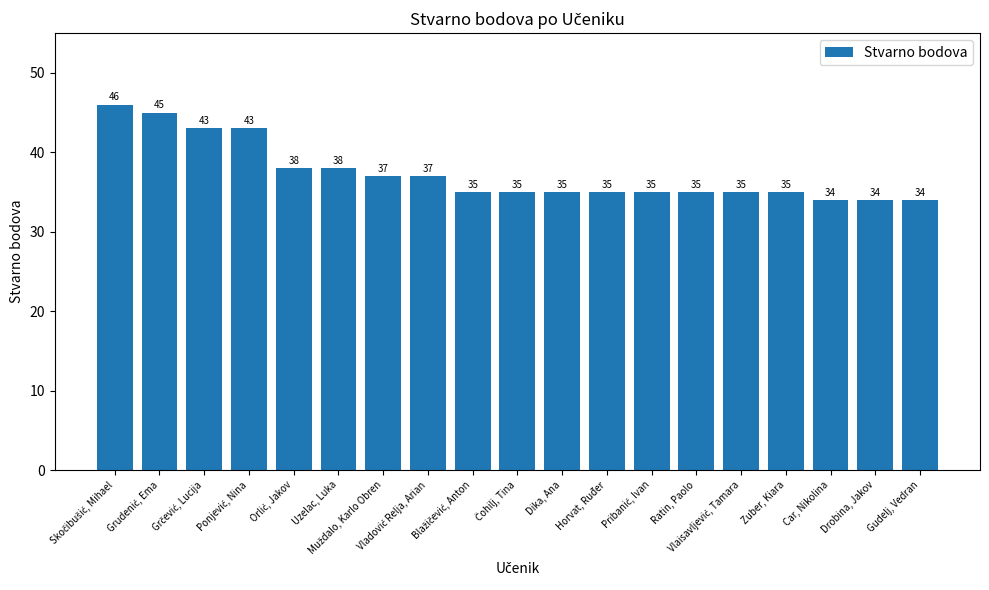

What is the difference between the second highest and second lowest values?

11